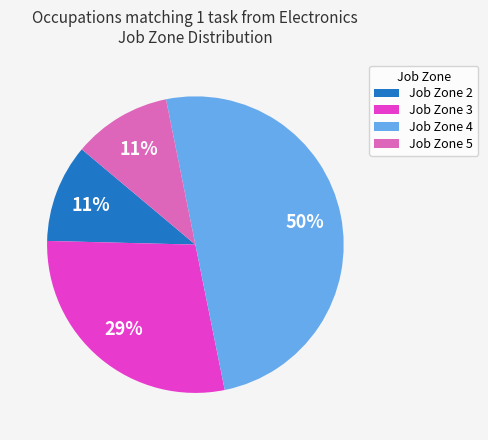

To the nearest percent, what is the average slice percentage?

25%